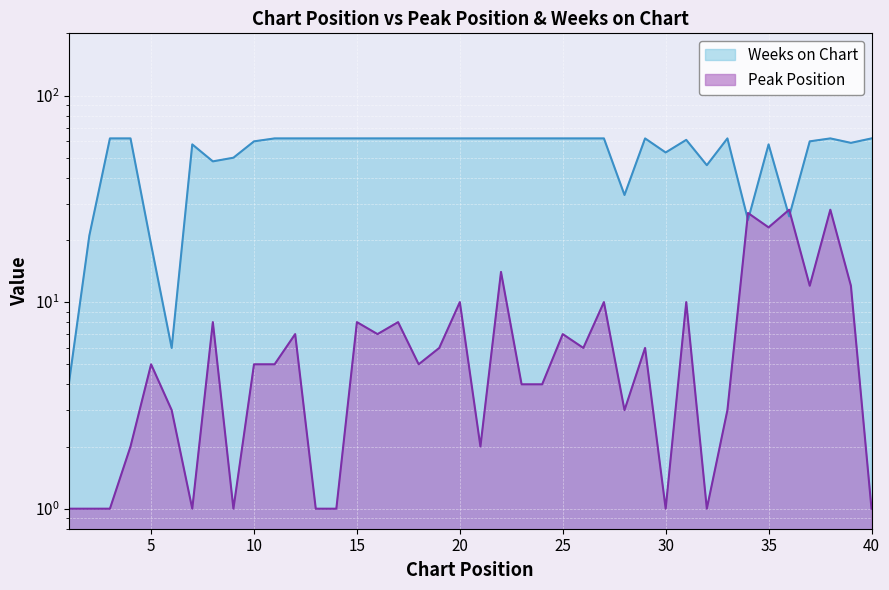

Which has a higher value, 6 or 1?

6